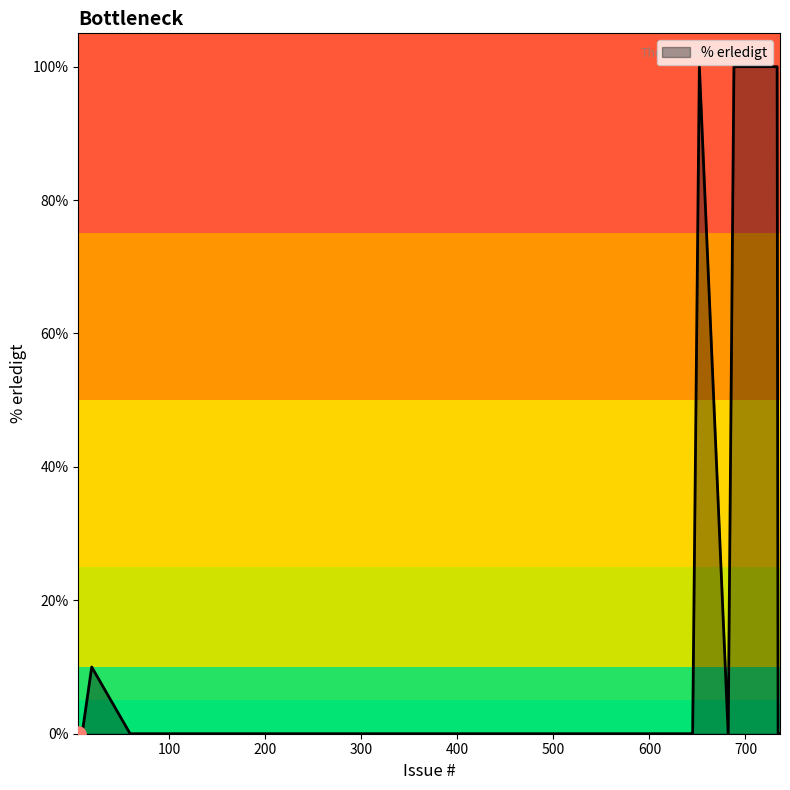

What is the difference between the maximum and minimum values?

100